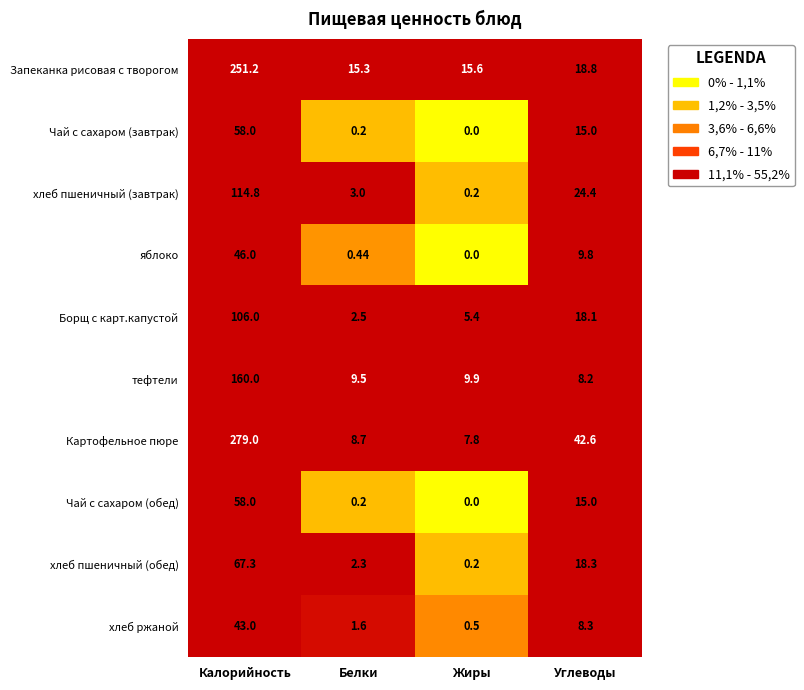

Which category has the highest value in the тефтели series?

Калорийность